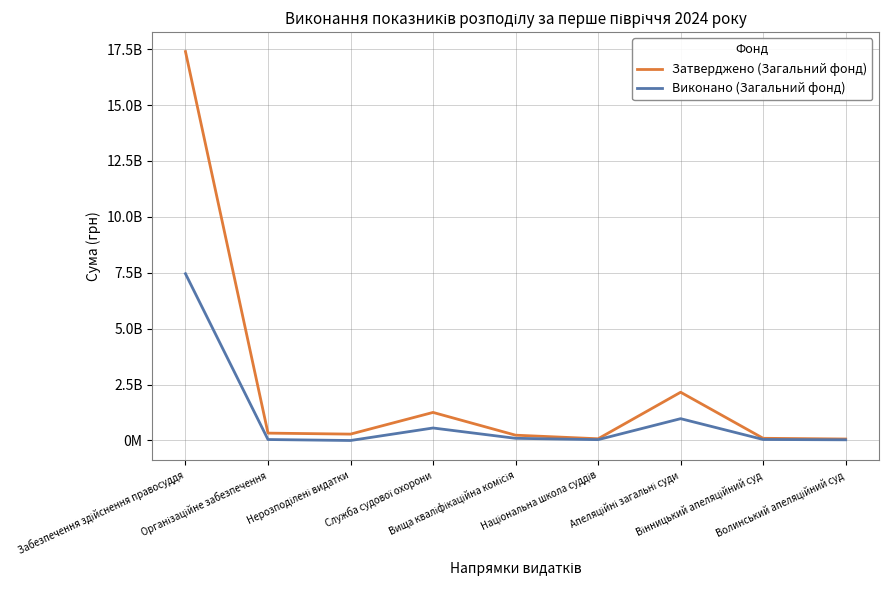

Which series has the largest total across all categories?

Затверджено (Загальний фонд)